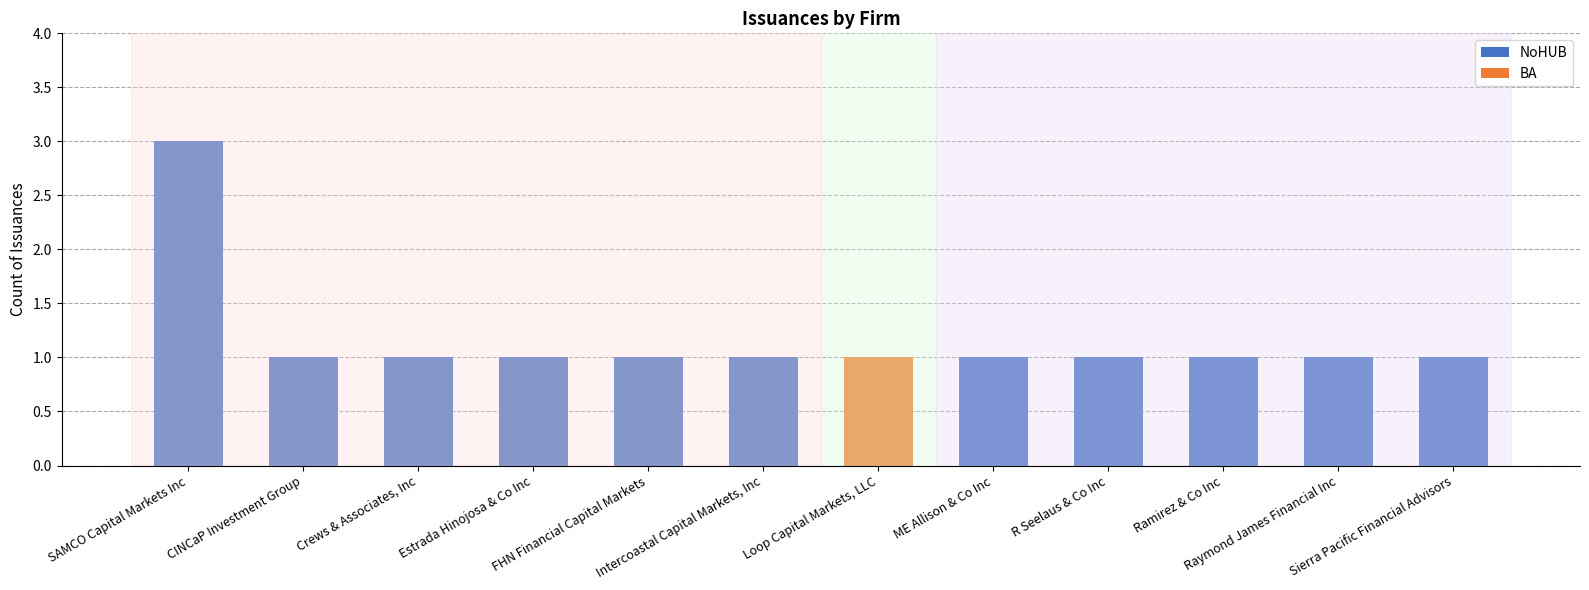

Which has a higher value, Ramirez & Co Inc or Loop Capital Markets, LLC?

Ramirez & Co Inc